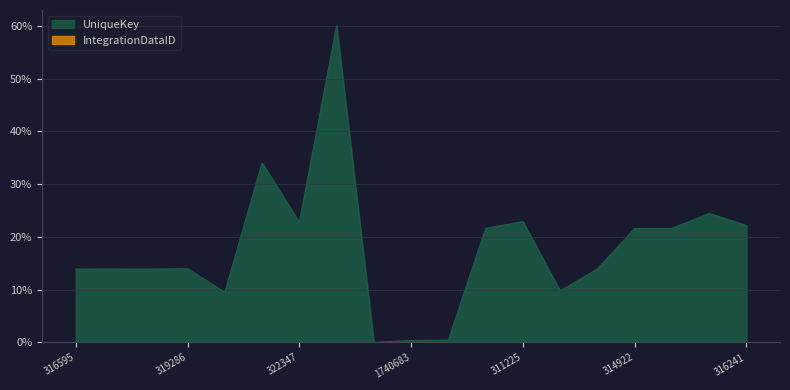

The chart shows a value of 9.5 at 320001. True or false?

True